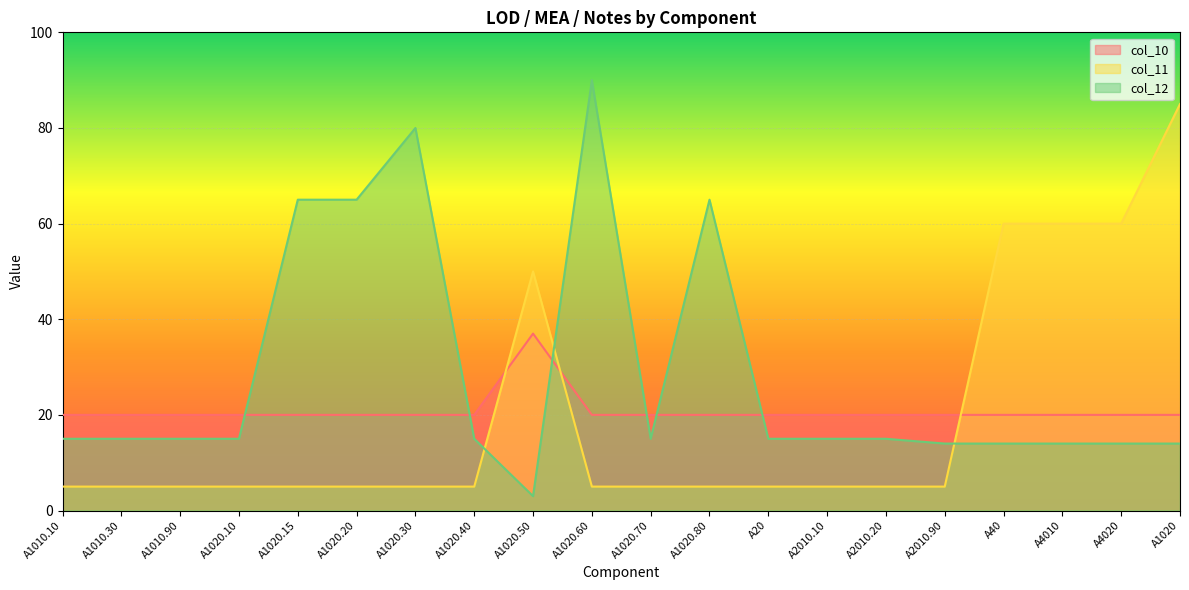

How many times do col_12 and col_11 cross each other?

3